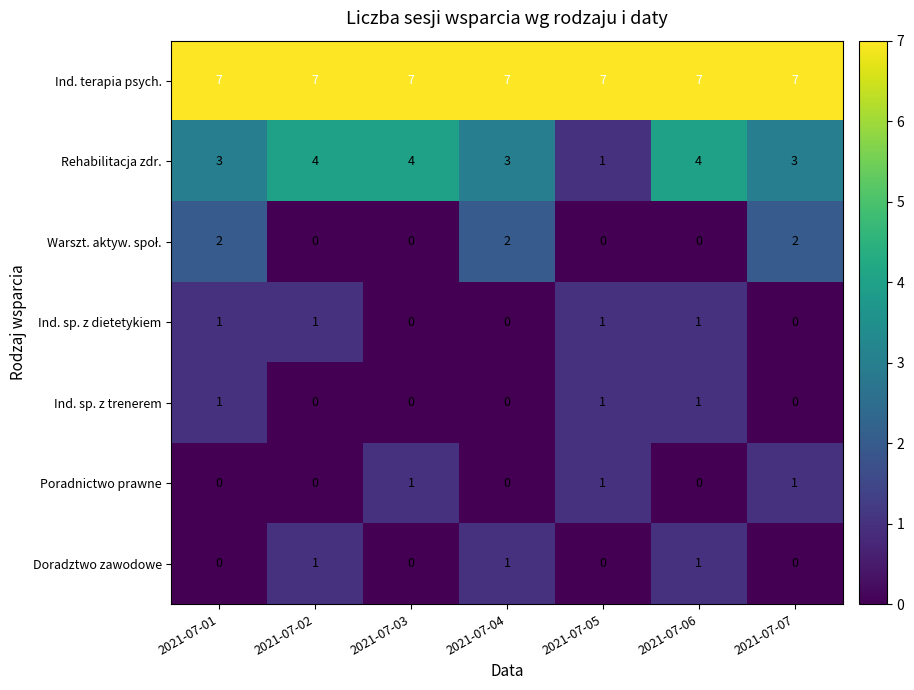

What is the difference between the highest and lowest values at 2021-07-06?

7